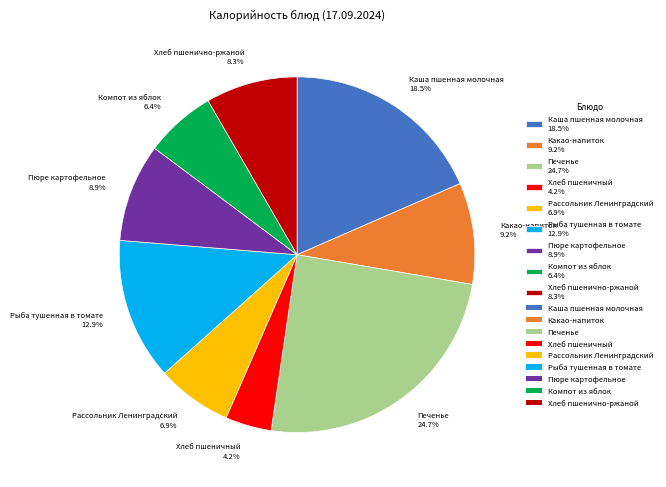

How many slices are in this pie chart?

9